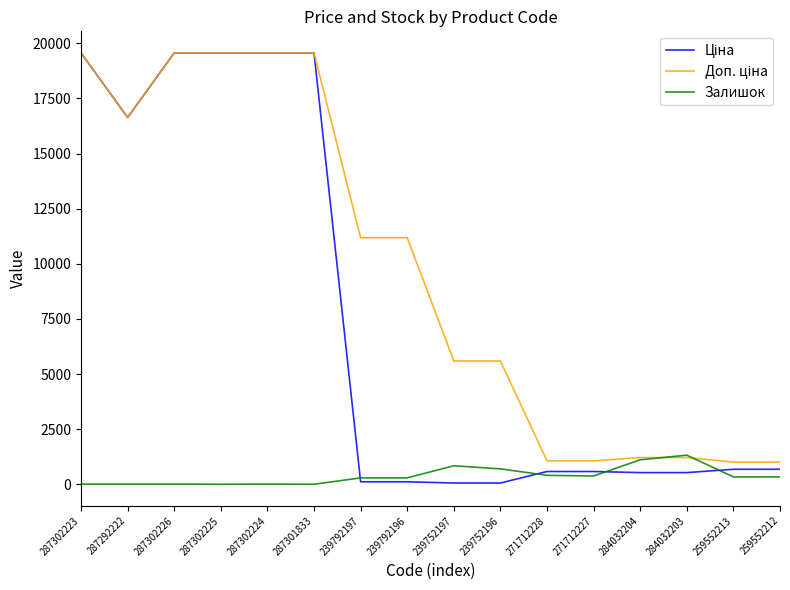

The Залишок series shows 405.0 at 271712228. True or false?

True